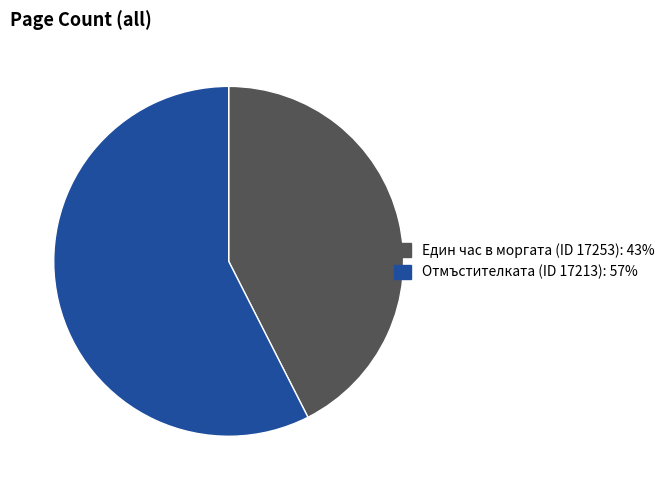

Is there a majority slice in this chart?

Yes